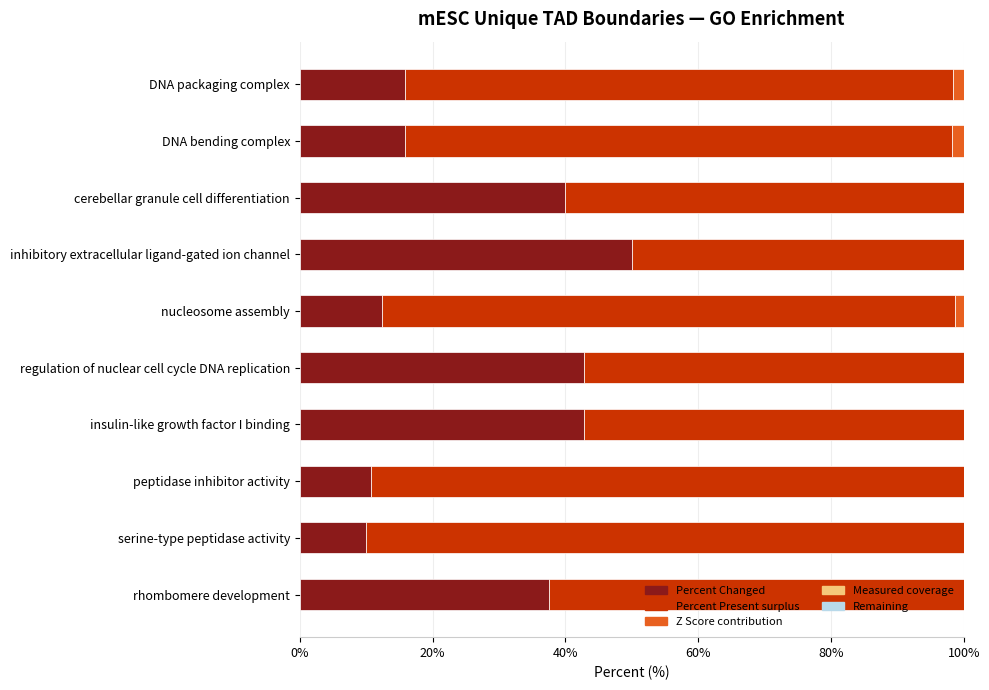

What position from the left is 80%?

5